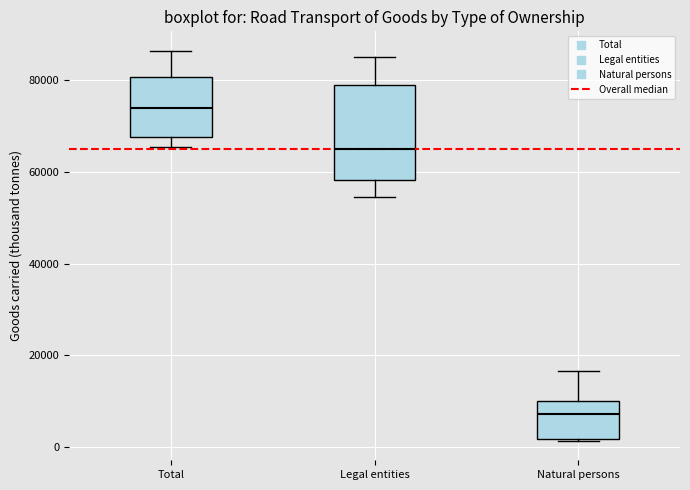

Comparing the boxes themselves (not the whiskers), which one is the tallest?

Legal entities